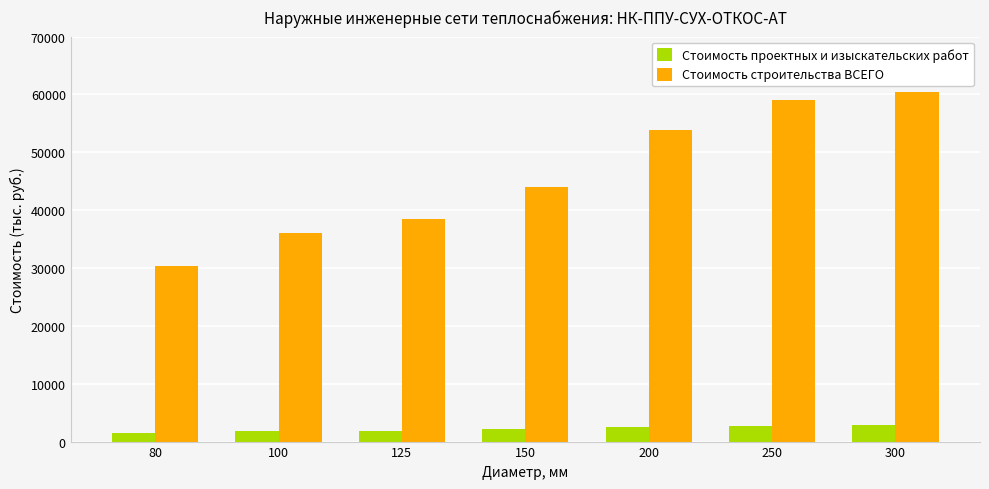

How many bars are there in each group?

2